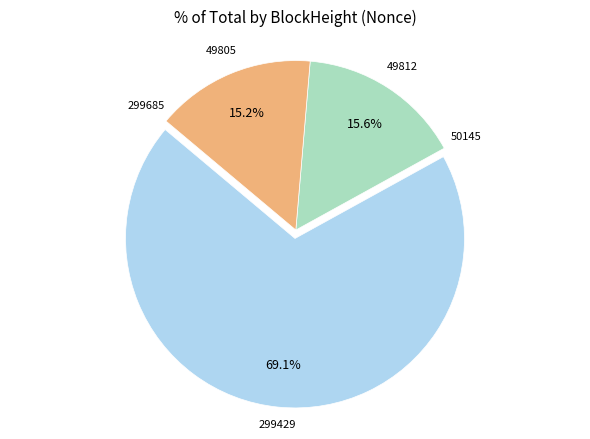

To the nearest percent, what is the average slice percentage?

20%